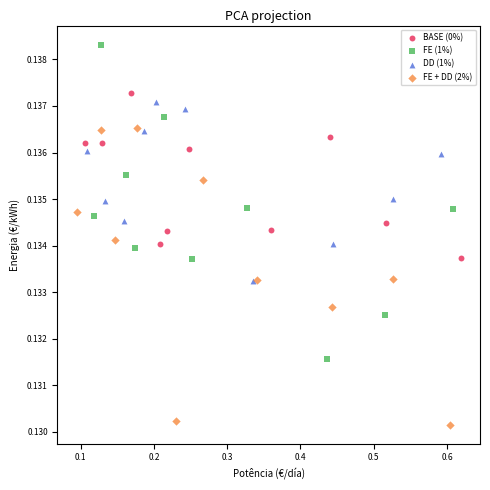

Which series reaches the minimum Y coordinate?

FE + DD (2%)